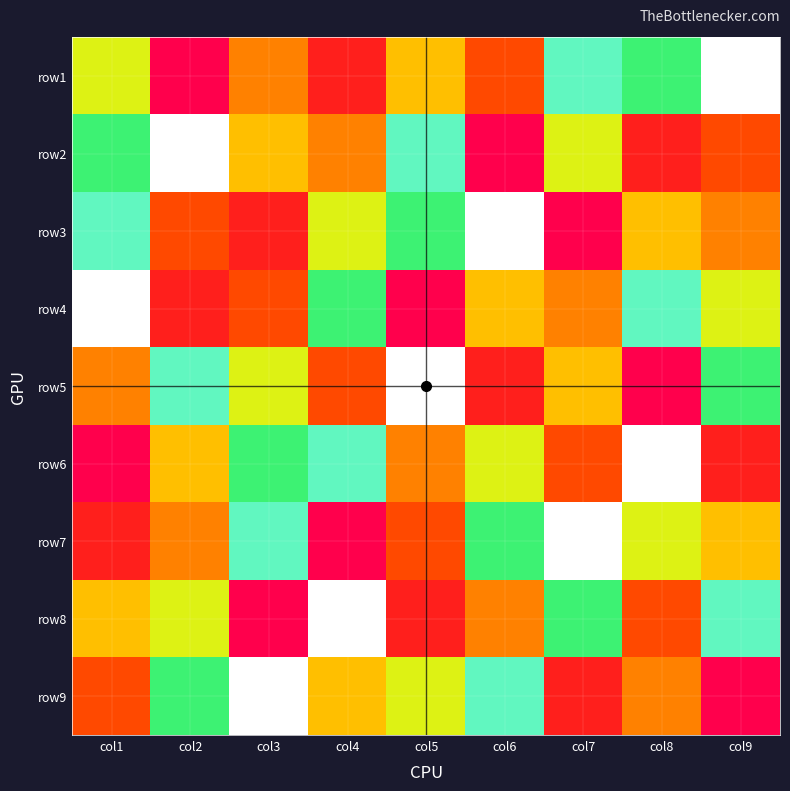

Reading left to right, extract all data points from this chart.

row1: col1=6	col2=1	col3=4	col4=2	col5=5	col6=3	col7=8	col8=7	col9=9
row2: col1=7	col2=9	col3=5	col4=4	col5=8	col6=1	col7=6	col8=2	col9=3
row3: col1=8	col2=3	col3=2	col4=6	col5=7	col6=9	col7=1	col8=5	col9=4
row4: col1=9	col2=2	col3=3	col4=7	col5=1	col6=5	col7=4	col8=8	col9=6
row5: col1=4	col2=8	col3=6	col4=3	col5=9	col6=2	col7=5	col8=1	col9=7
row6: col1=1	col2=5	col3=7	col4=8	col5=4	col6=6	col7=3	col8=9	col9=2
row7: col1=2	col2=4	col3=8	col4=1	col5=3	col6=7	col7=9	col8=6	col9=5
row8: col1=5	col2=6	col3=1	col4=9	col5=2	col6=4	col7=7	col8=3	col9=8
row9: col1=3	col2=7	col3=9	col4=5	col5=6	col6=8	col7=2	col8=4	col9=1